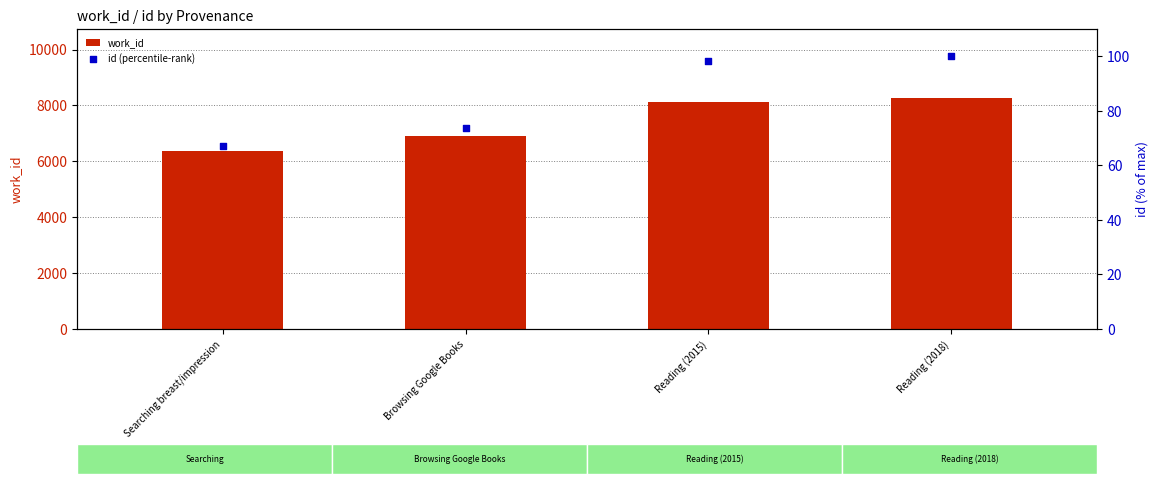

What is the total value across all series at Reading (2018)?

8359.0